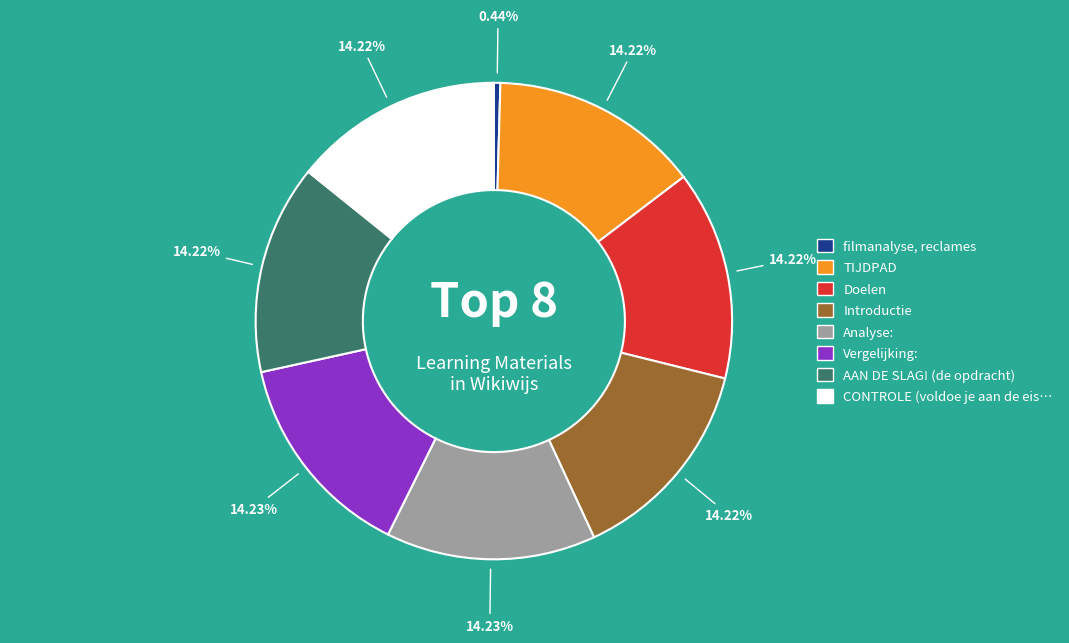

How many segments does this pie chart have?

8